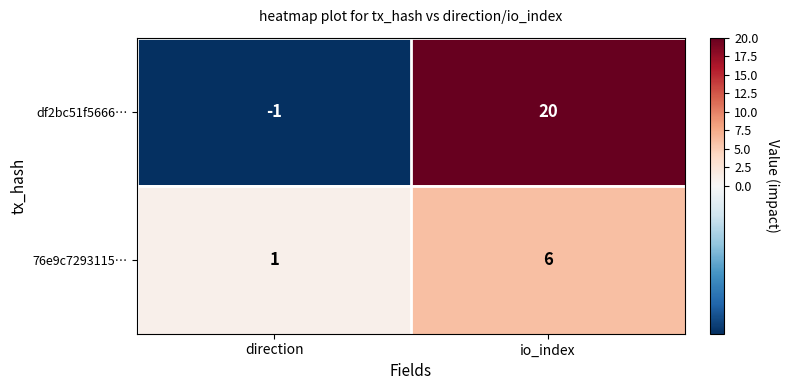

At io_index, list the series in order from largest to smallest.

df2bc51f5666…, 76e9c7293115…